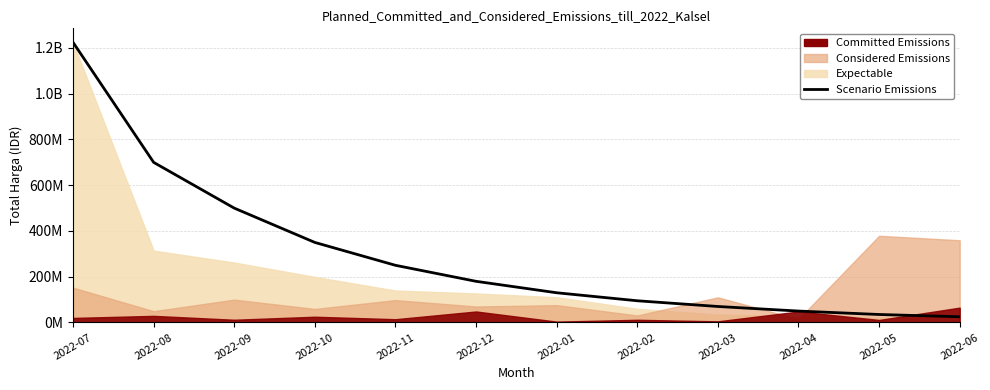

What is the ratio of the value at 2022-02 to the value at 2022-08?

0.1